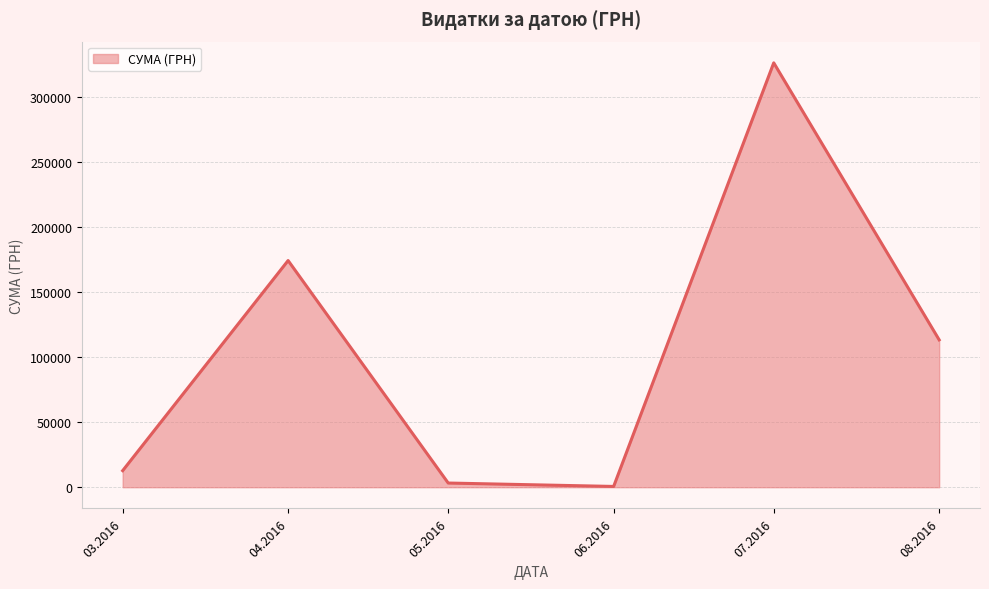

Which label corresponds to the largest value in the chart?

07.2016